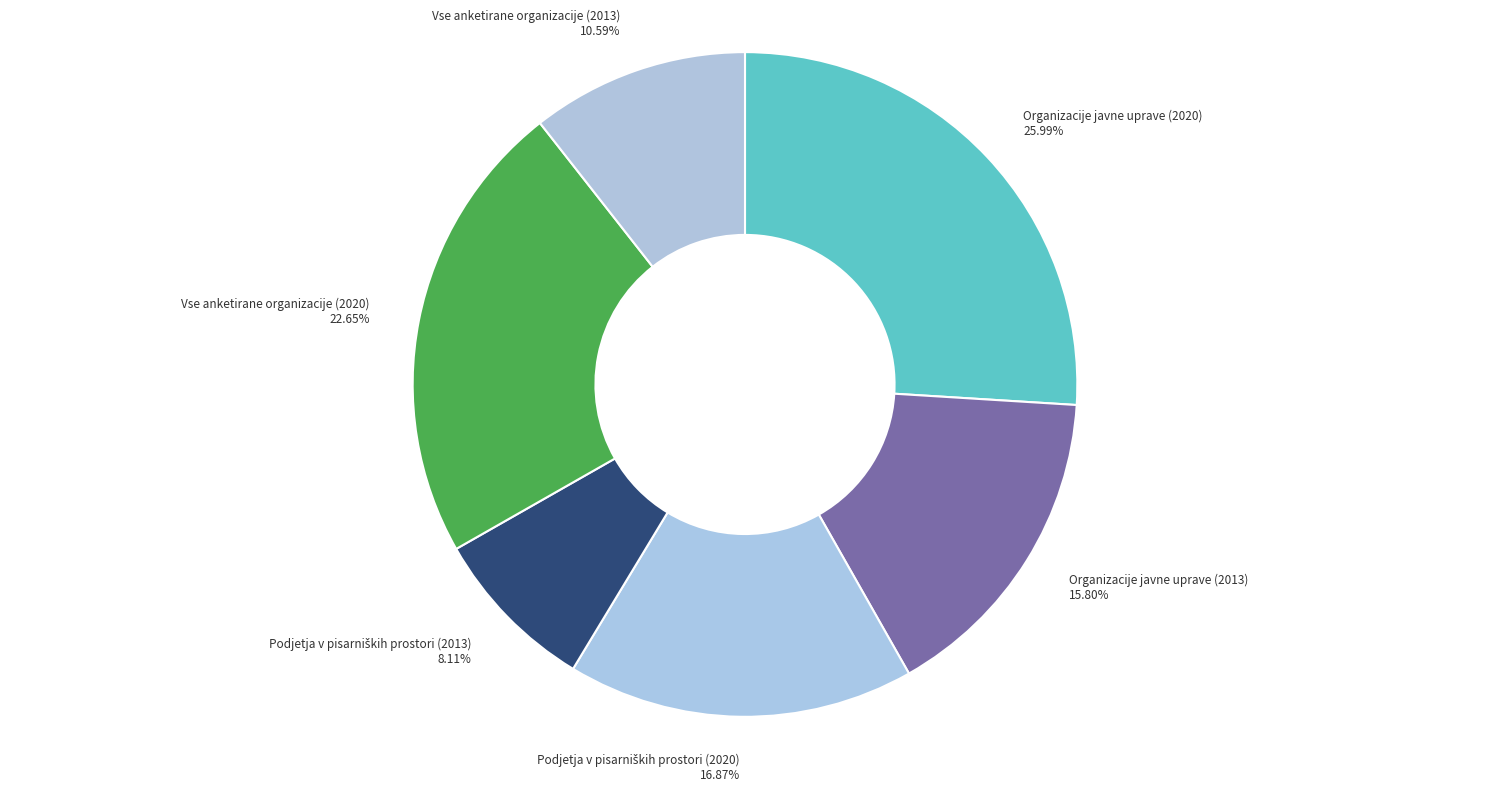

Is it true that Organizacije javne uprave (2013) is 16% of the pie?

True